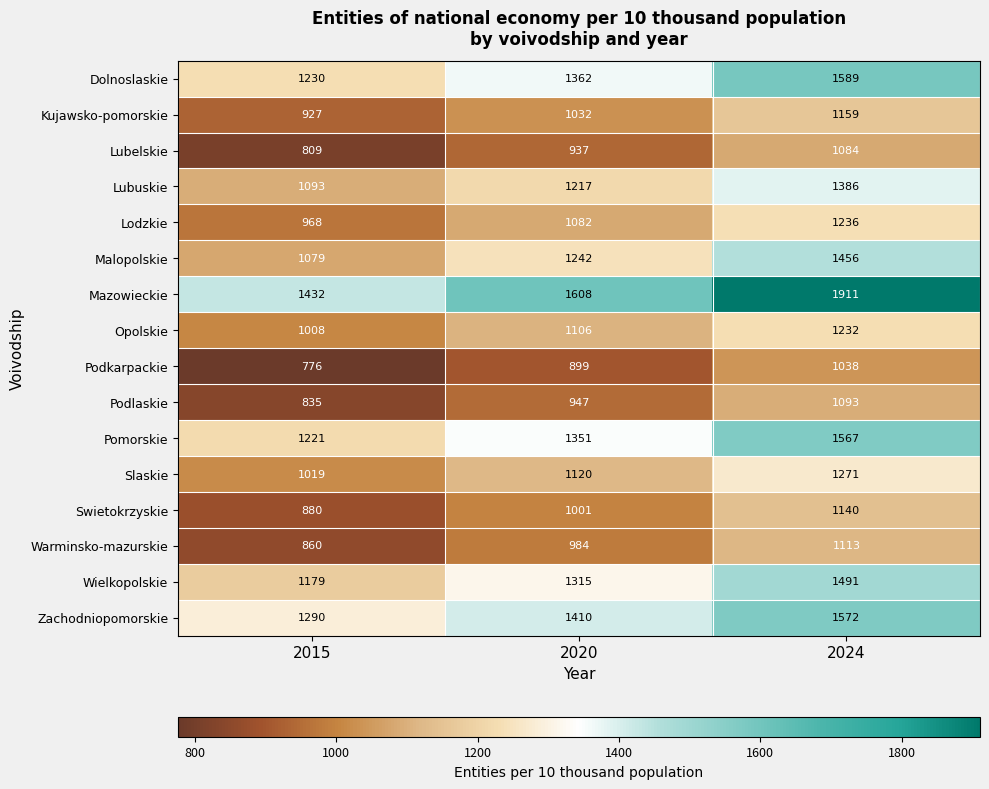

At 2020, list the series in order from smallest to largest.

Podkarpackie, Lubelskie, Podlaskie, Warminsko-mazurskie, Swietokrzyskie, Kujawsko-pomorskie, Lodzkie, Opolskie, Slaskie, Lubuskie, Malopolskie, Wielkopolskie, Pomorskie, Dolnoslaskie, Zachodniopomorskie, Mazowieckie